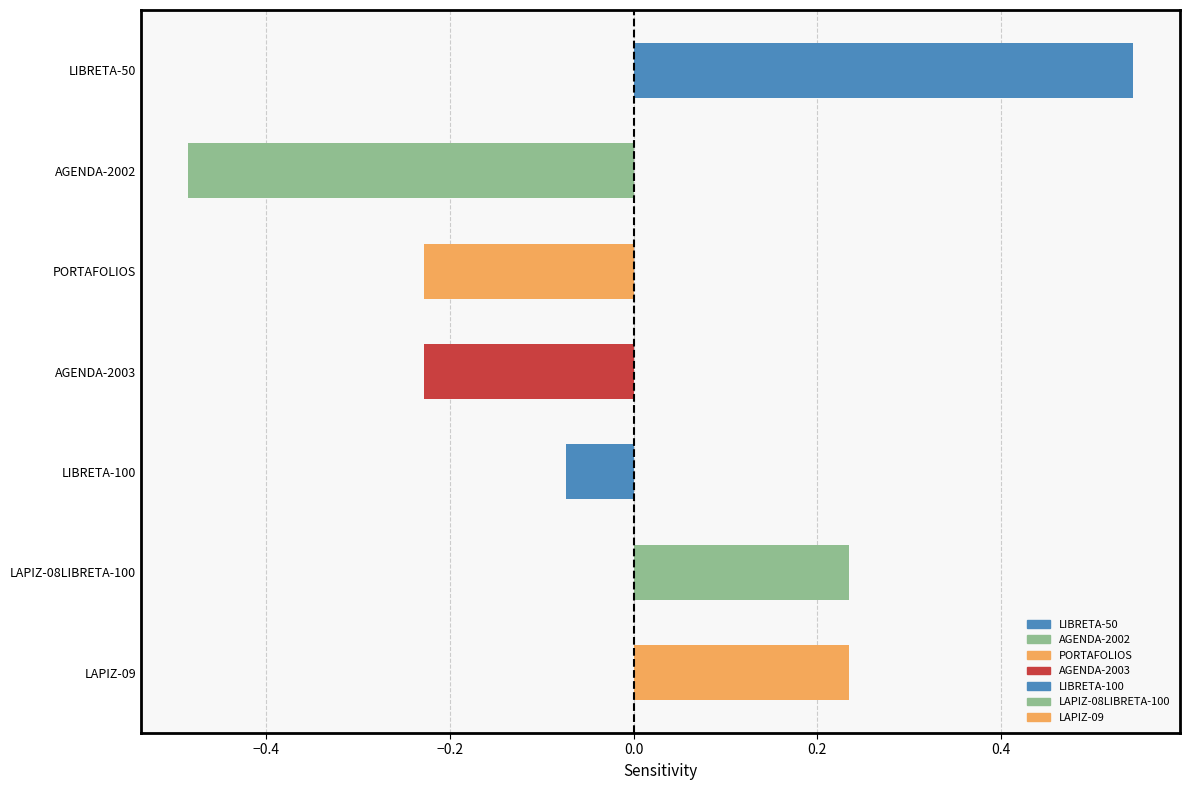

Where is the data nearest to the value 0?

LIBRETA-100